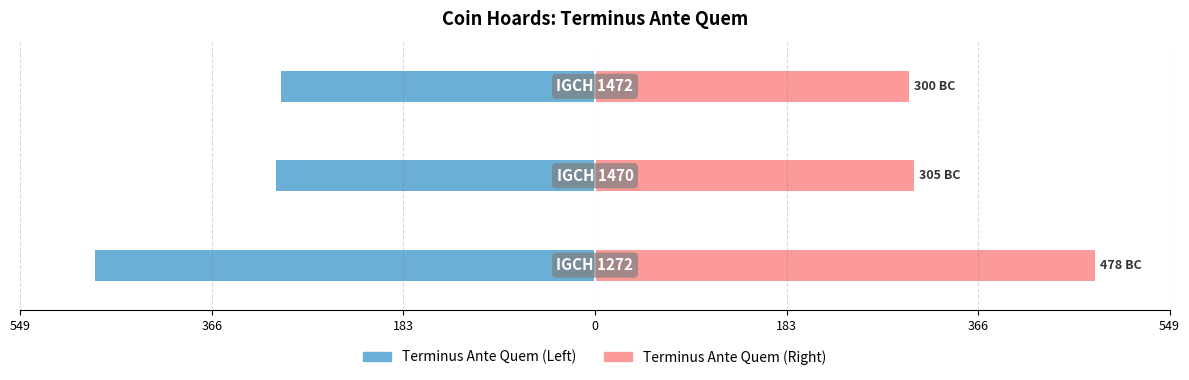

What is the sum of all Terminus Ante Quem (Right) values?

1083